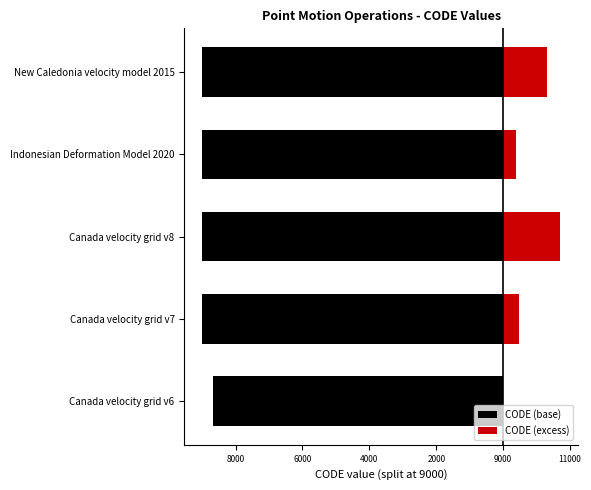

Which series has the widest spread of values?

CODE (excess)